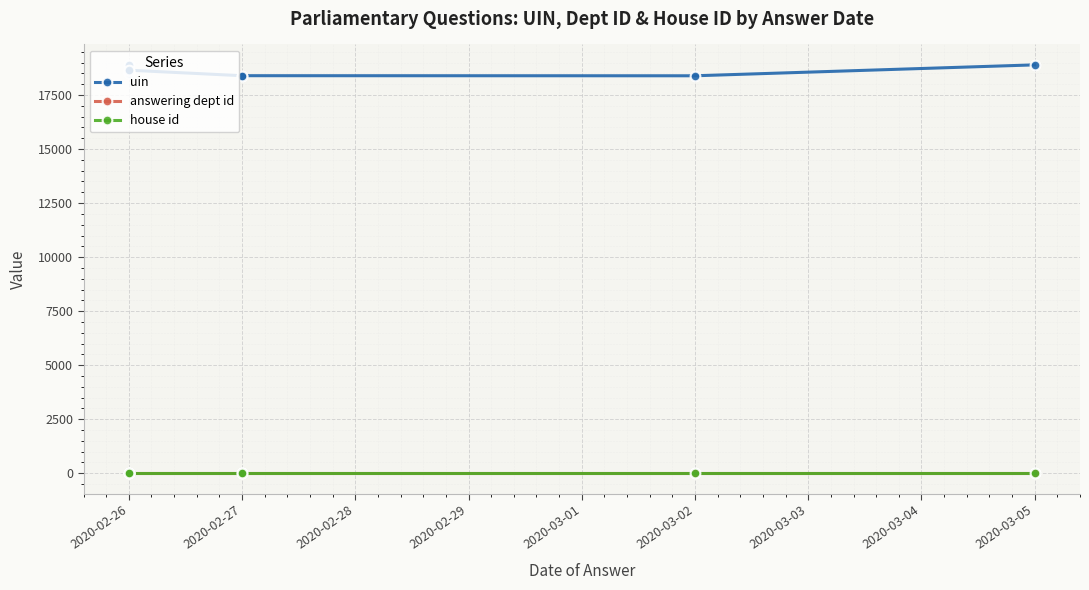

Which series has the widest spread of values?

uin